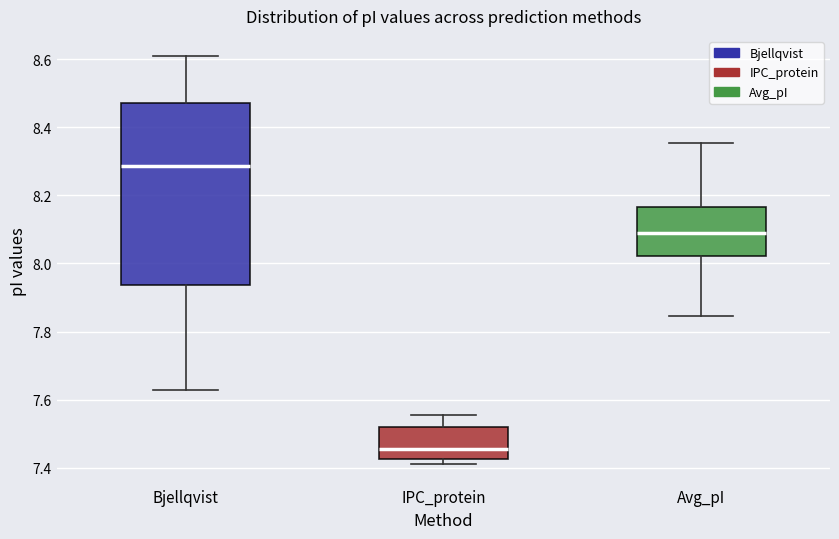

Reading left to right, transcribe this box plot: for each box, give where its median line is, the range the box spans, and where its two whiskers end, as read against the y-axis. The values are not printed on the chart, so give them approximately, as read against the axis.

Bjellqvist: median 8.28, box 7.94 to 8.48, whiskers 7.62 to 8.60
IPC_protein: median 7.46, box 7.42 to 7.52, whiskers 7.42 (just below the box's lower edge) to 7.56
Avg_pI: median 8.10, box 8.02 to 8.16, whiskers 7.84 to 8.36